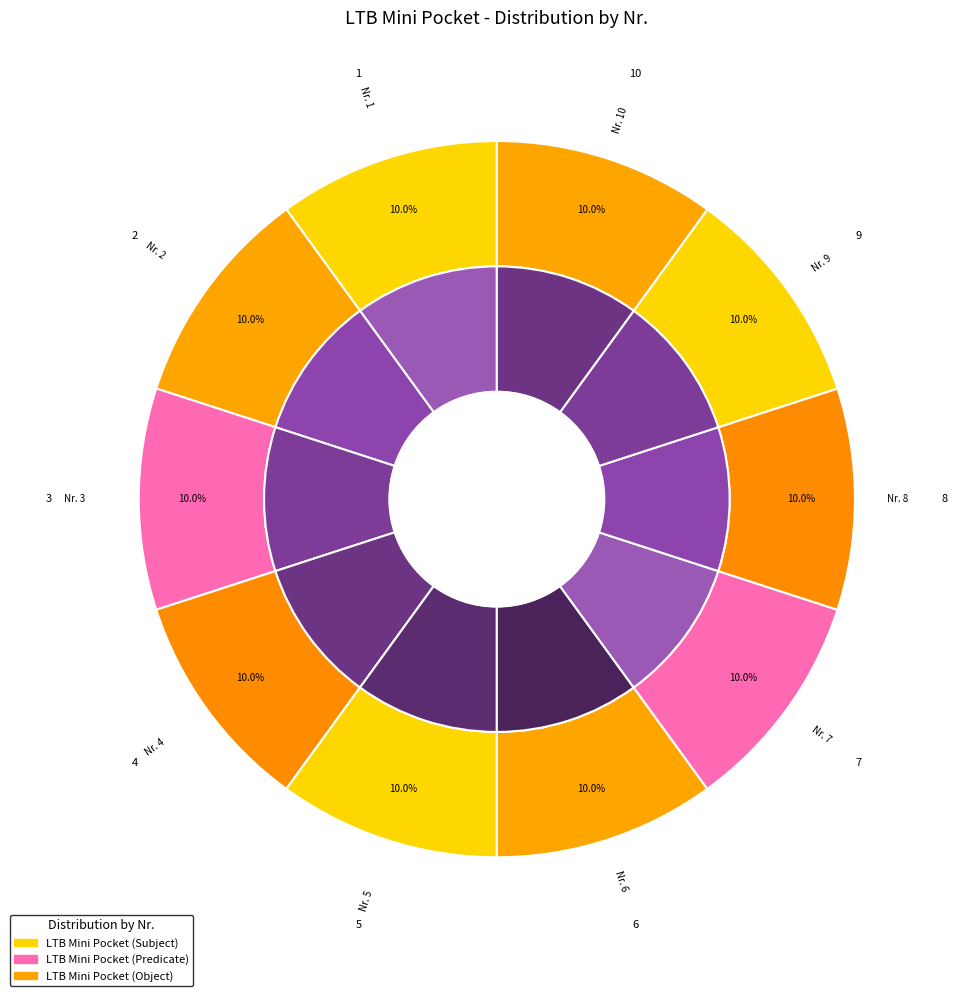

To the nearest percent, what is the average slice percentage?

10%